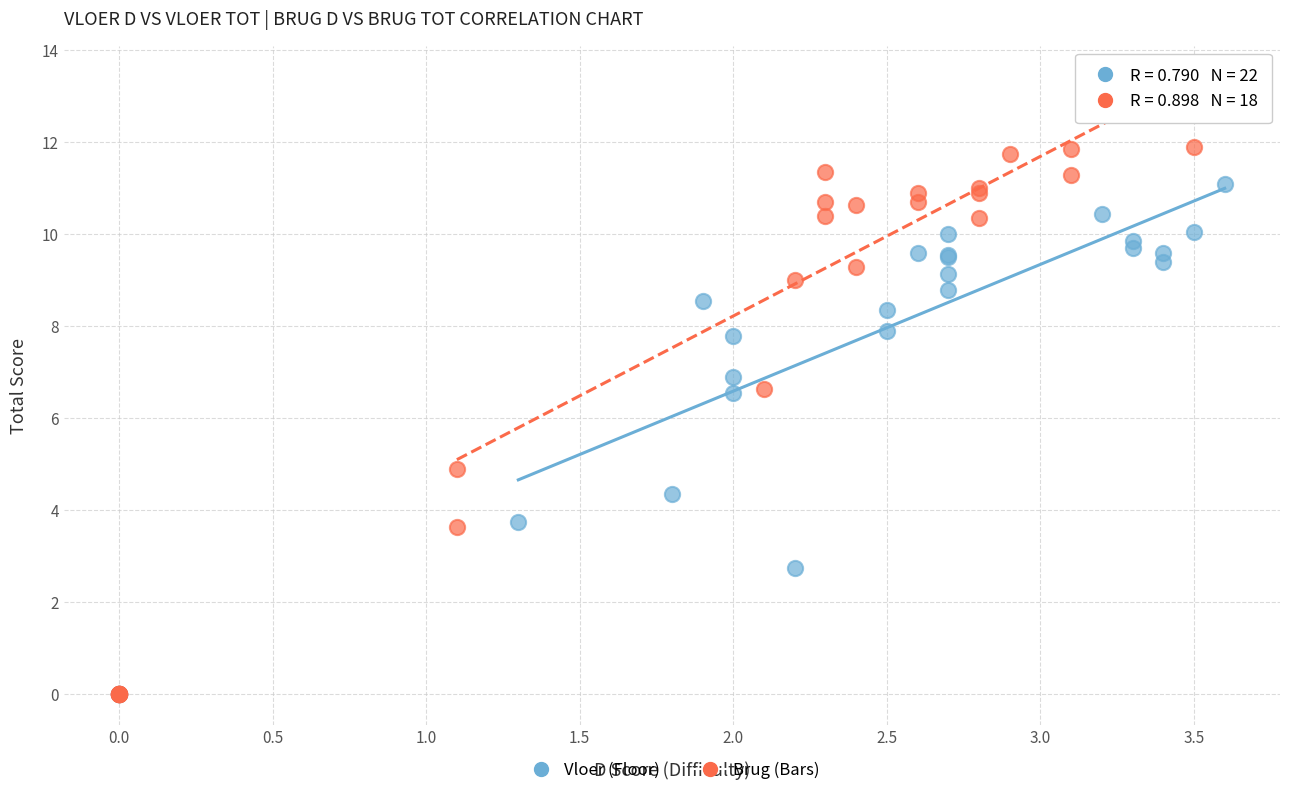

Which series reaches the maximum Y coordinate?

Brug (Bars)